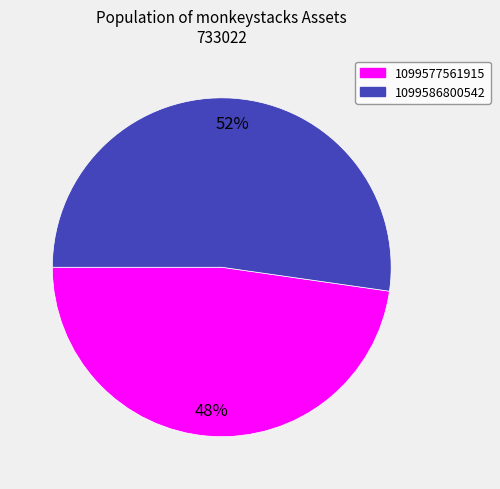

Which has a higher value, 1099586800542 or 1099577561915?

1099586800542